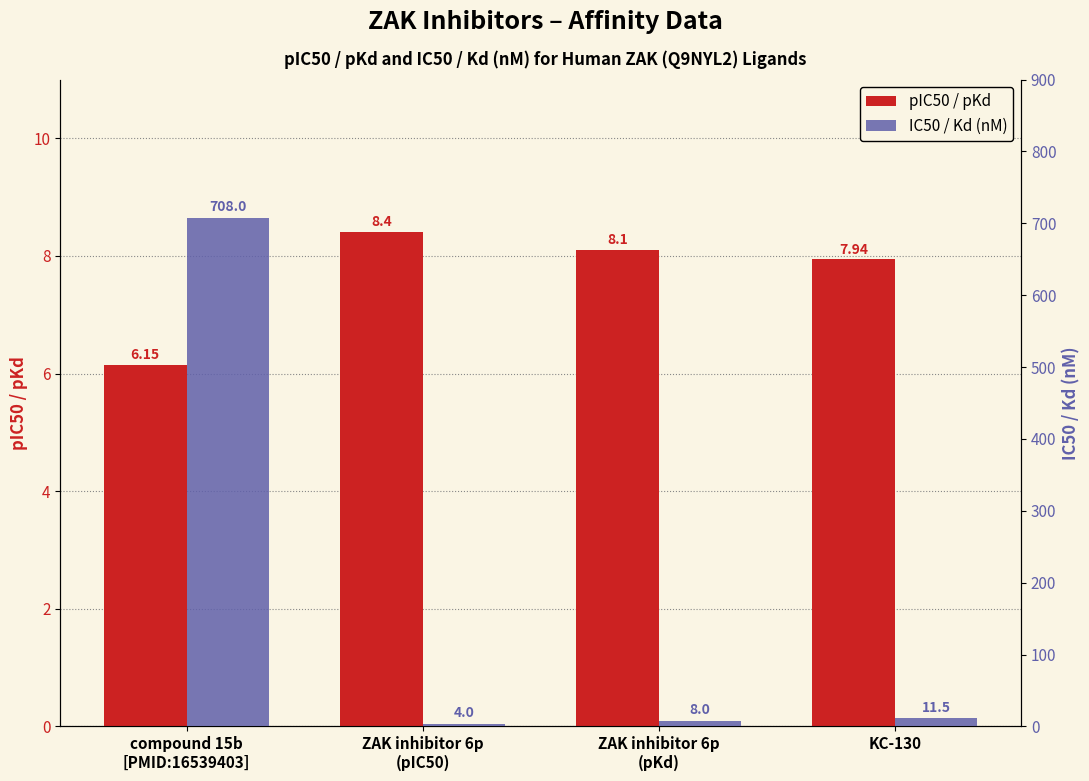

What is the value of the pIC50 / pKd bar at the 4th from the left?

7.9